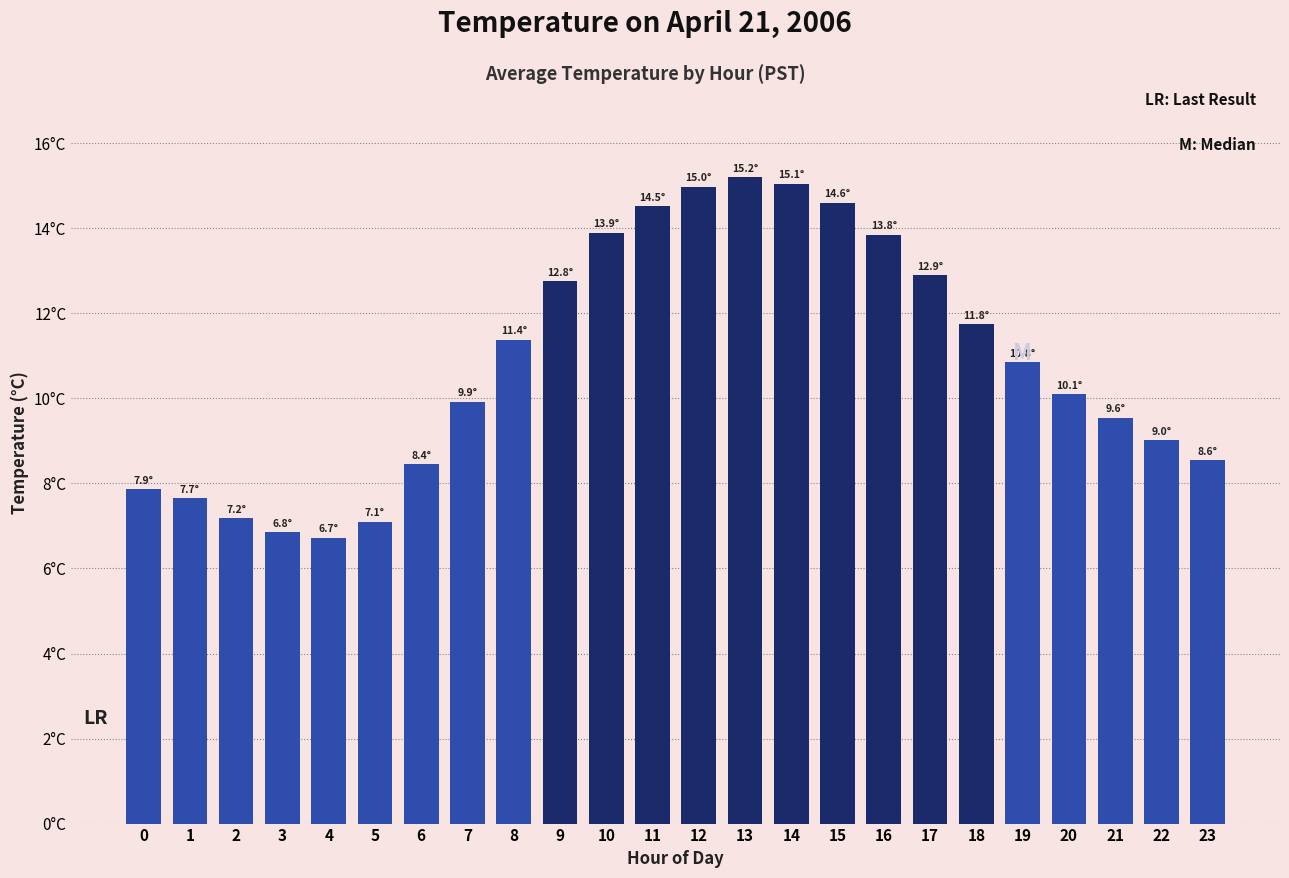

Reading left to right, transcribe all the data shown in this chart.

0=7.9	1=7.7	2=7.2	3=6.8	4=6.7	5=7.1	6=8.4	7=9.9	8=11.4	9=12.8	10=13.9	11=14.5	12=15.0	13=15.2	14=15.1	15=14.6	16=13.8	17=12.9	18=11.8	19=10.8	20=10.1	21=9.6	22=9.0	23=8.6